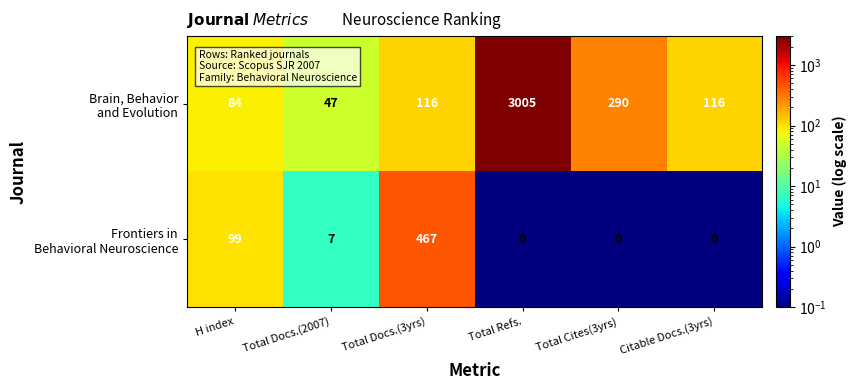

What is the spread (max minus min) of values at Citable Docs.(3yrs)?

116